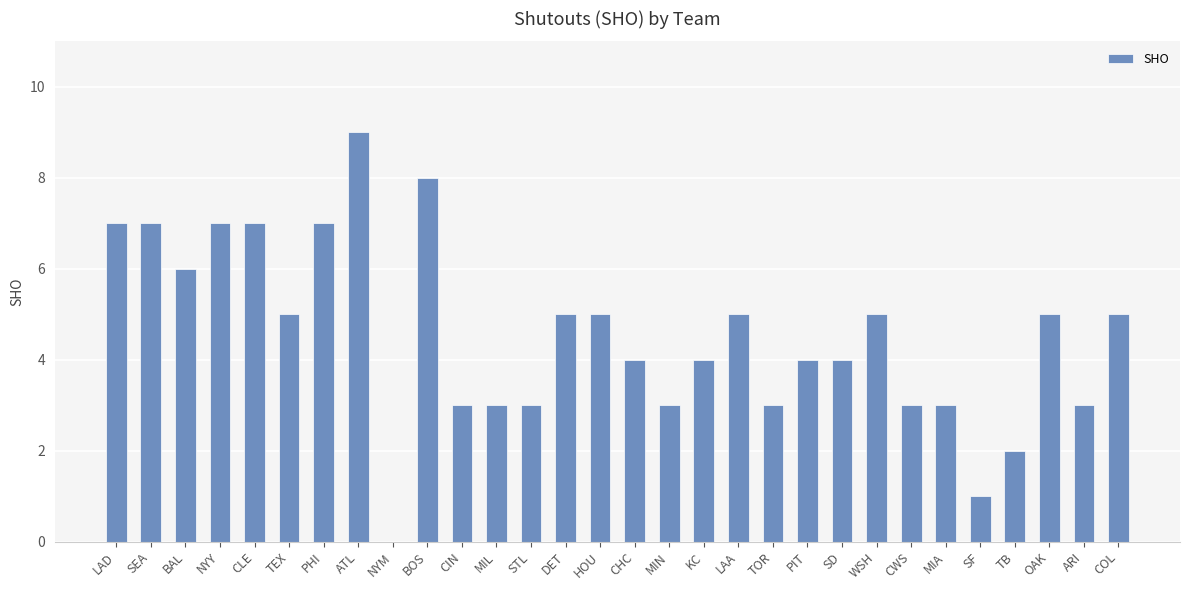

Which category has the highest value across all series?

ATL